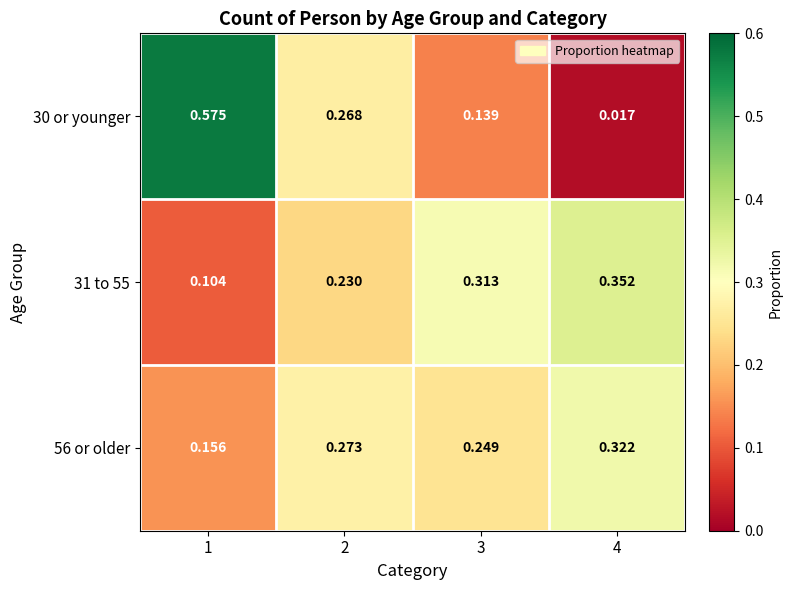

Which series has the widest spread of values?

30 or younger